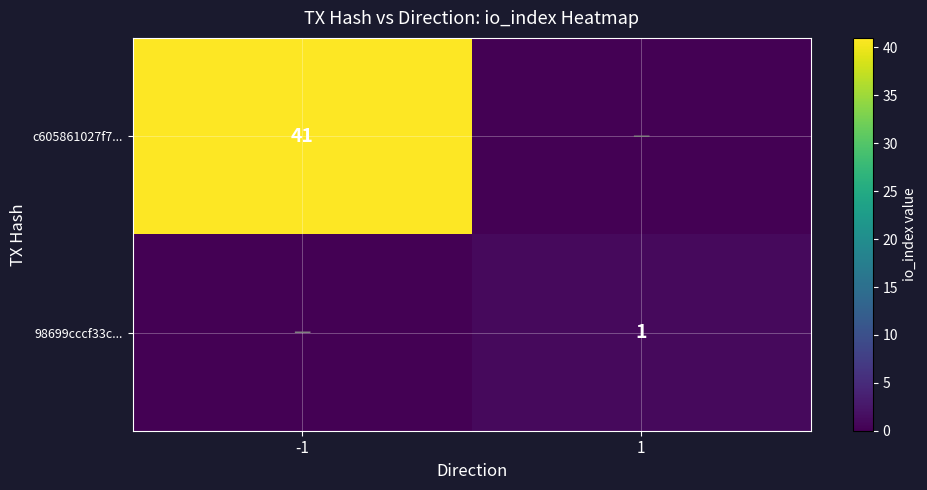

What is the greatest value displayed?

41